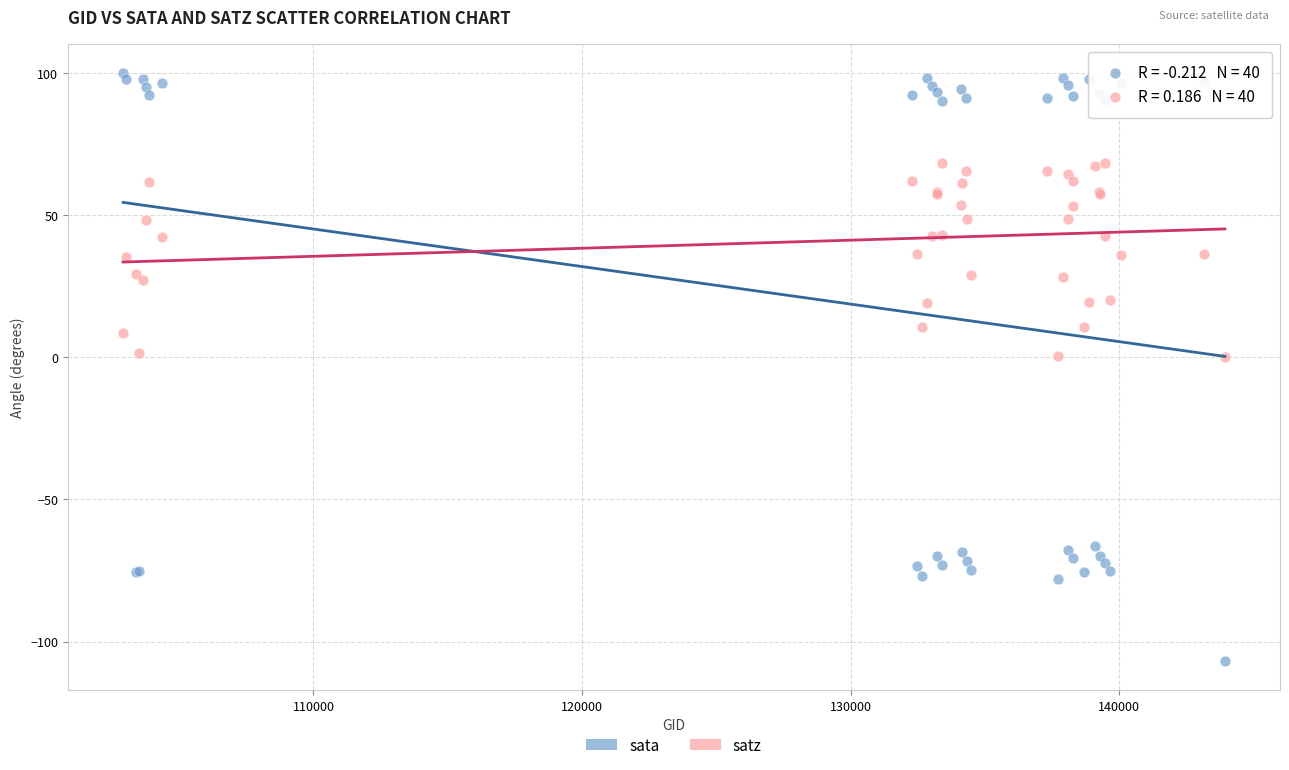

Which series contains the lowest Y value?

sata